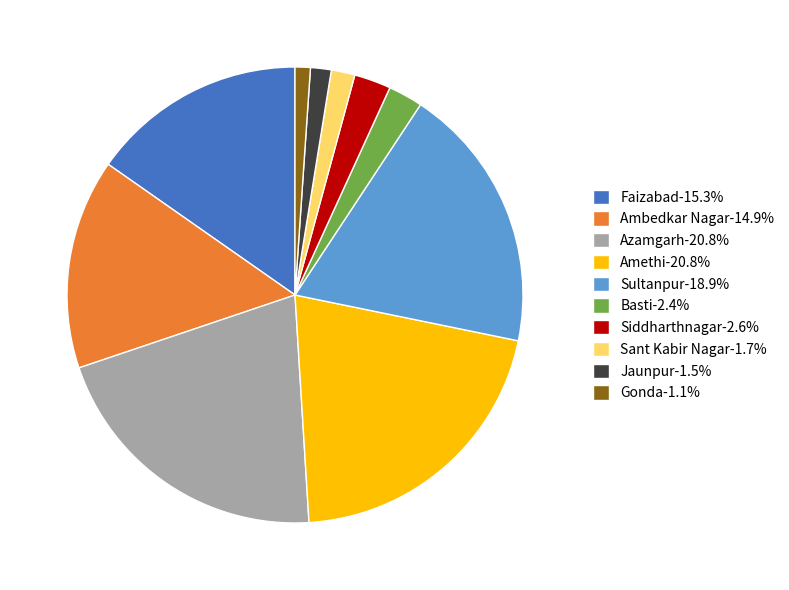

Do Amethi-20.8% and Basti-2.4% together represent more than half of the pie?

No